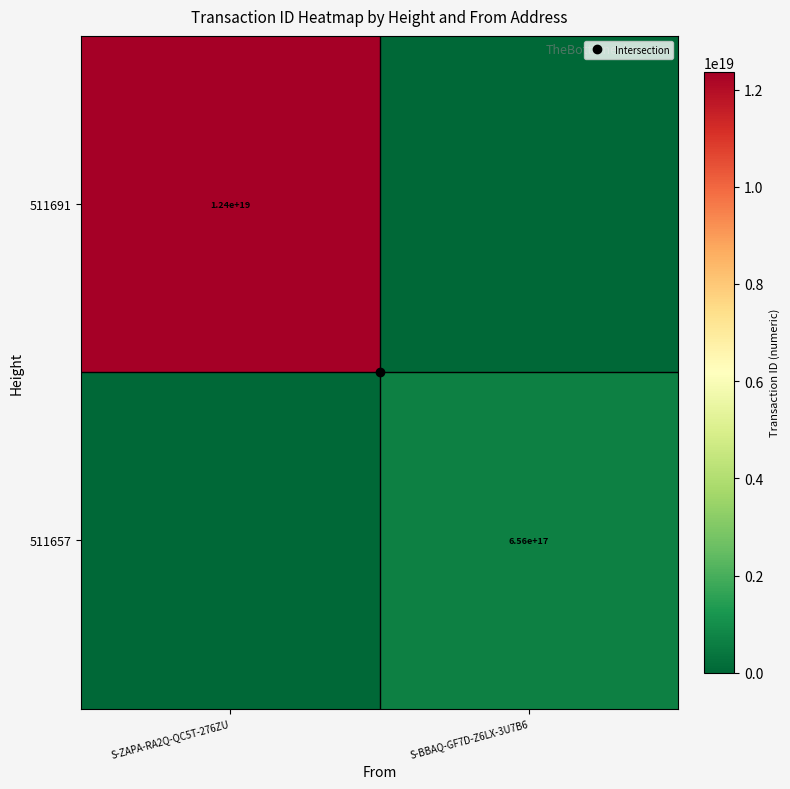

How many series are shown in this chart?

2